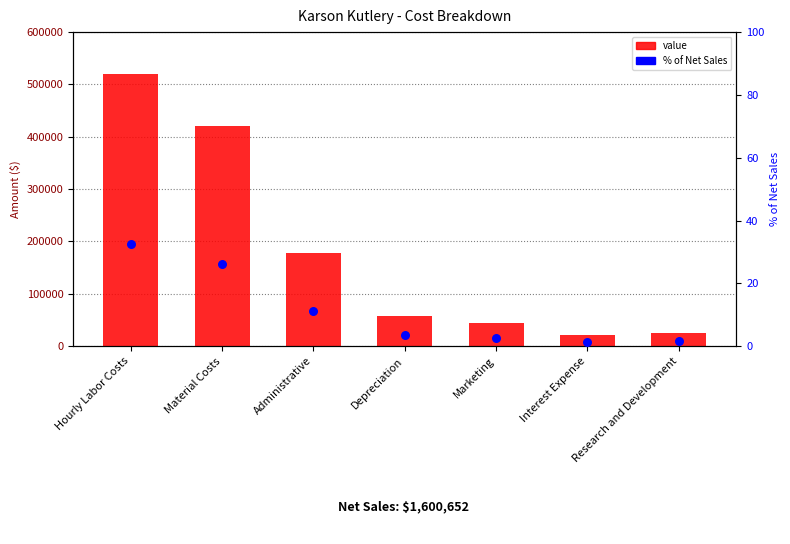

At how many categories does at least one series exceed 223913?

2